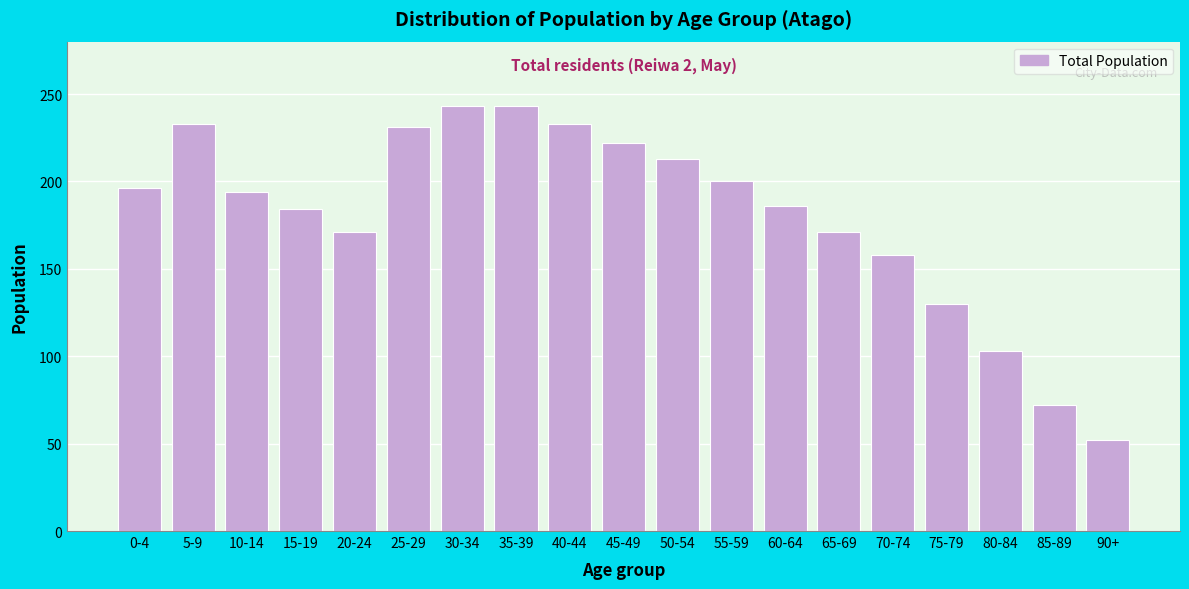

Reading left to right, list all the values displayed in this chart.

0-4=196	5-9=233	10-14=194	15-19=184	20-24=171	25-29=231	30-34=243	35-39=243	40-44=233	45-49=222	50-54=213	55-59=200	60-64=186	65-69=171	70-74=158	75-79=130	80-84=103	85-89=72	90+=52